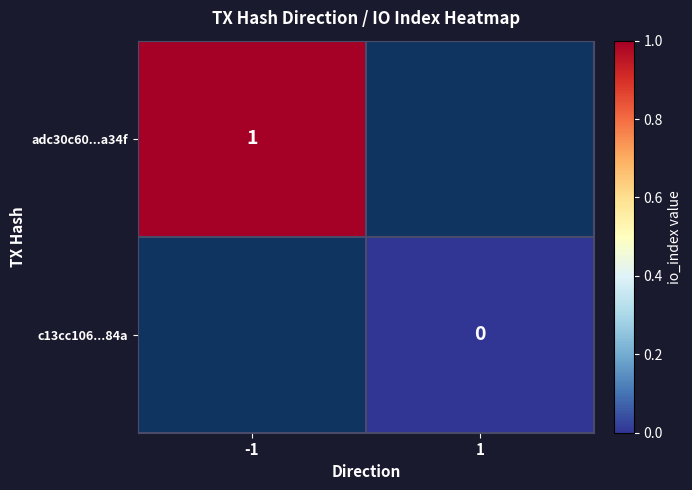

How many series are shown in this chart?

2